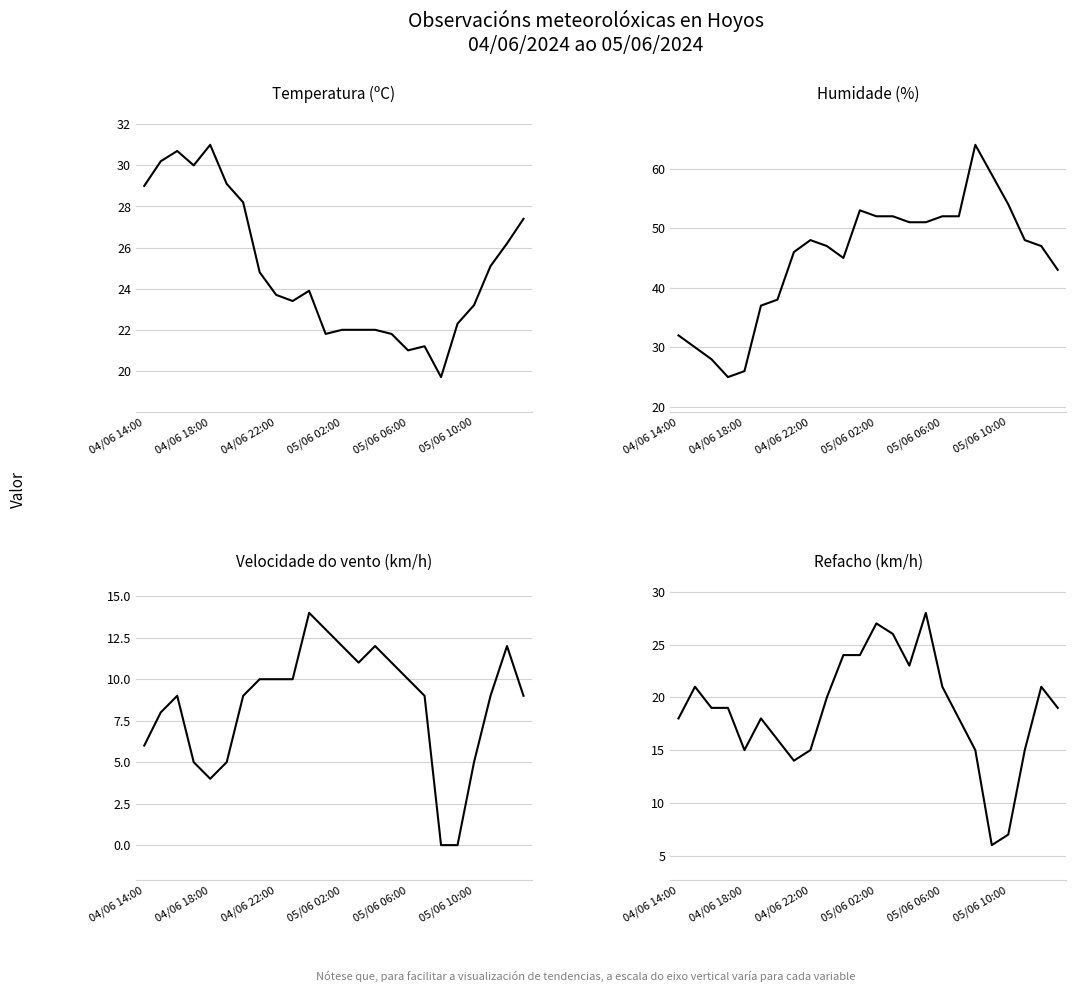

The value of Refacho (km/h) at 05/06 10:00 is 11.7. True or false?

False